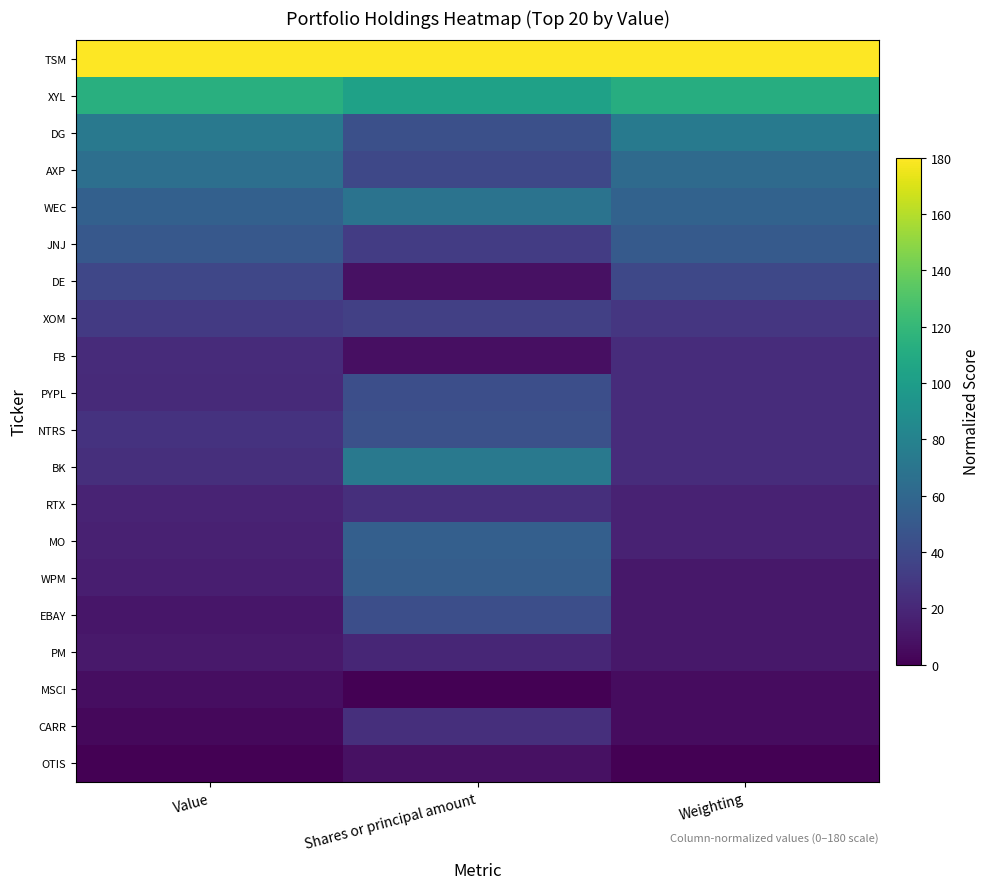

Which has a higher value, Weighting or Value?

Weighting